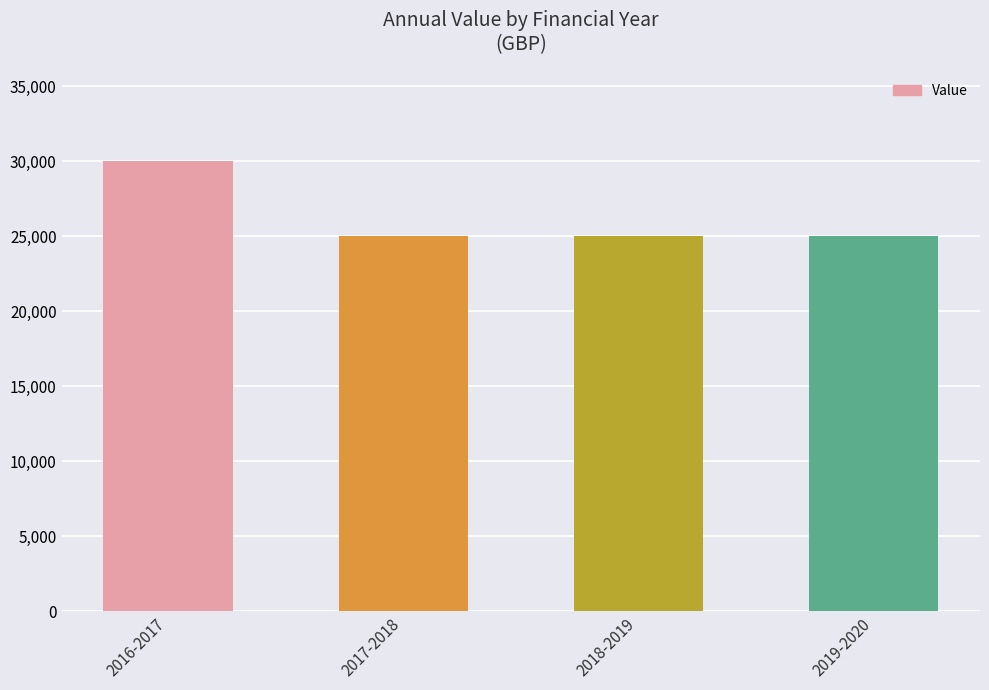

Reading left to right, what are all the values shown in this chart?

30000	25000	25000	25000